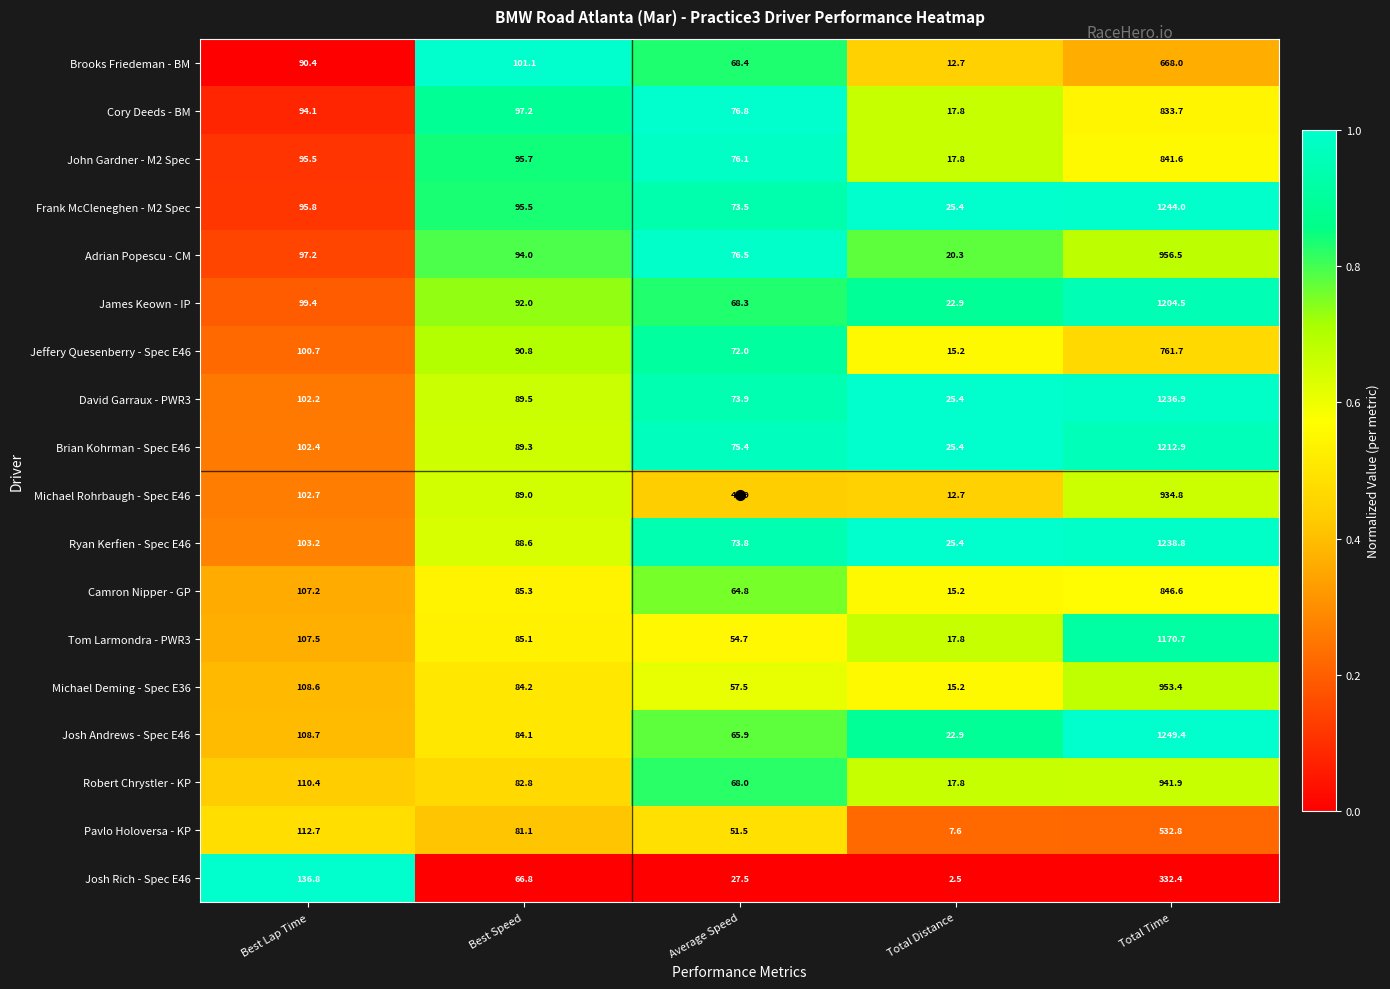

Where is Pavlo Holoversa - KP nearest to the value 270?

Best Lap Time